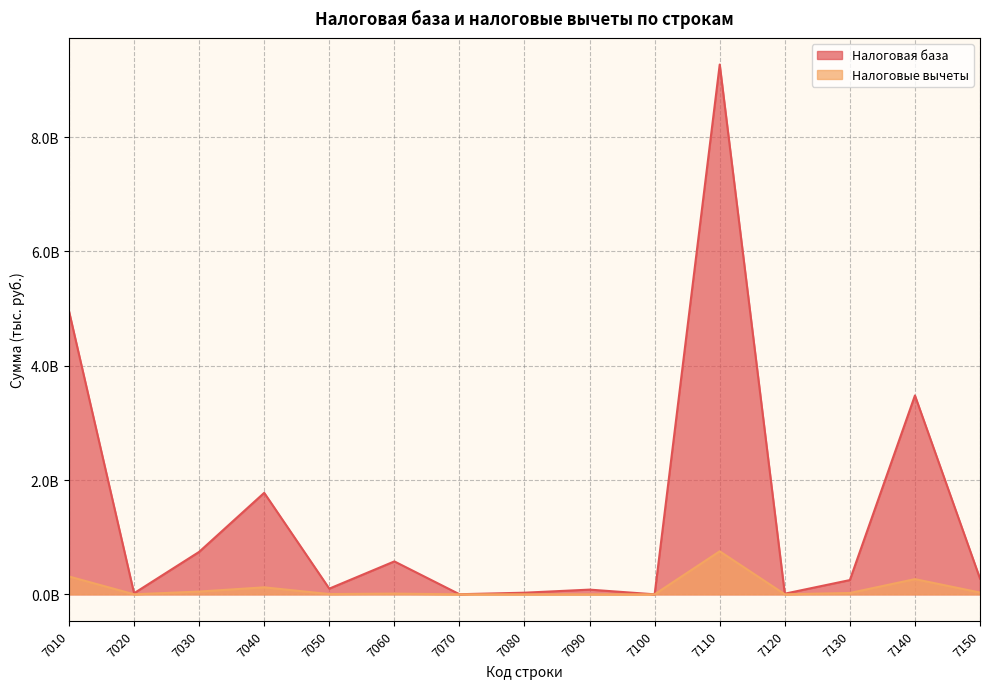

At which label is Налоговая база closest to 4635091623?

7010